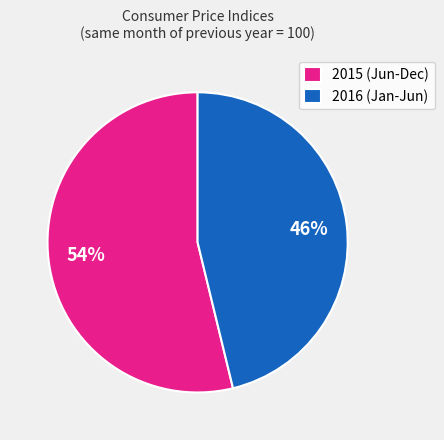

What is the largest slice in the pie chart?

2015 (Jun-Dec)